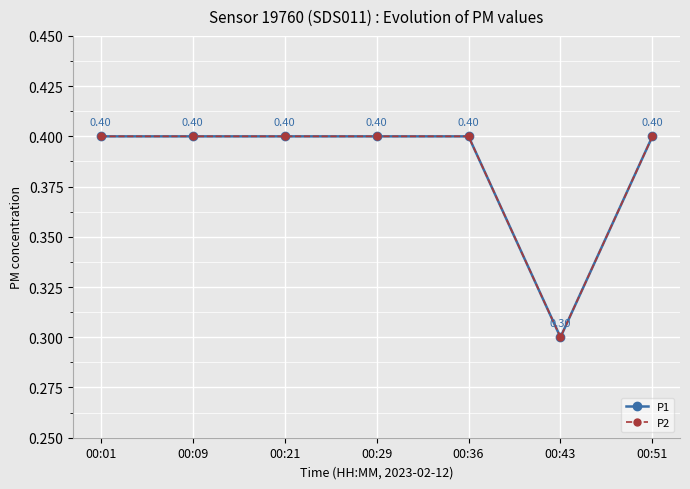

What is the average value of the P2 series?

0.4